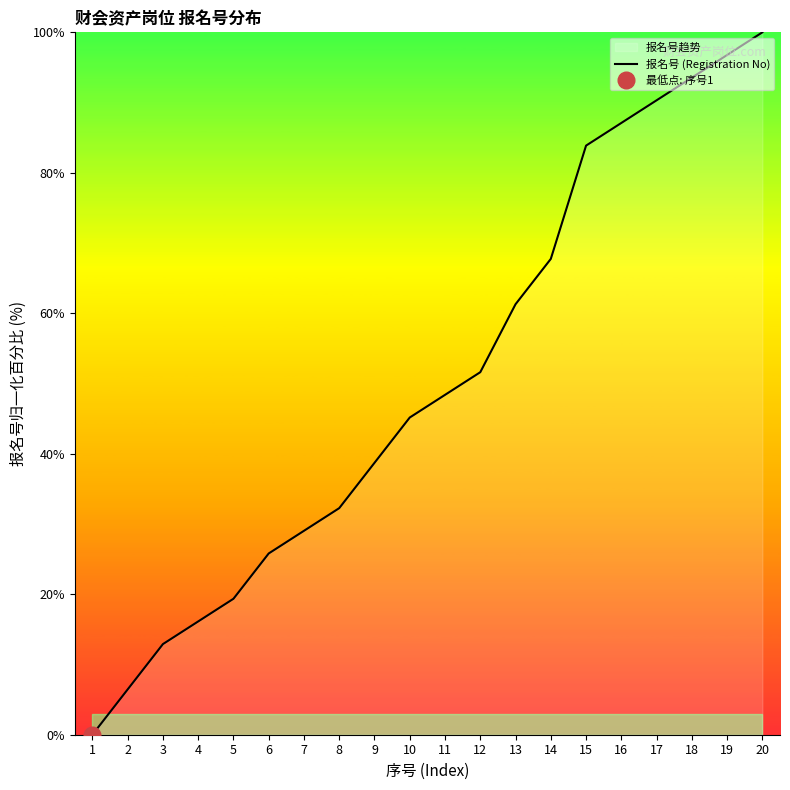

What is the value of the 2nd point from the left?

6.5